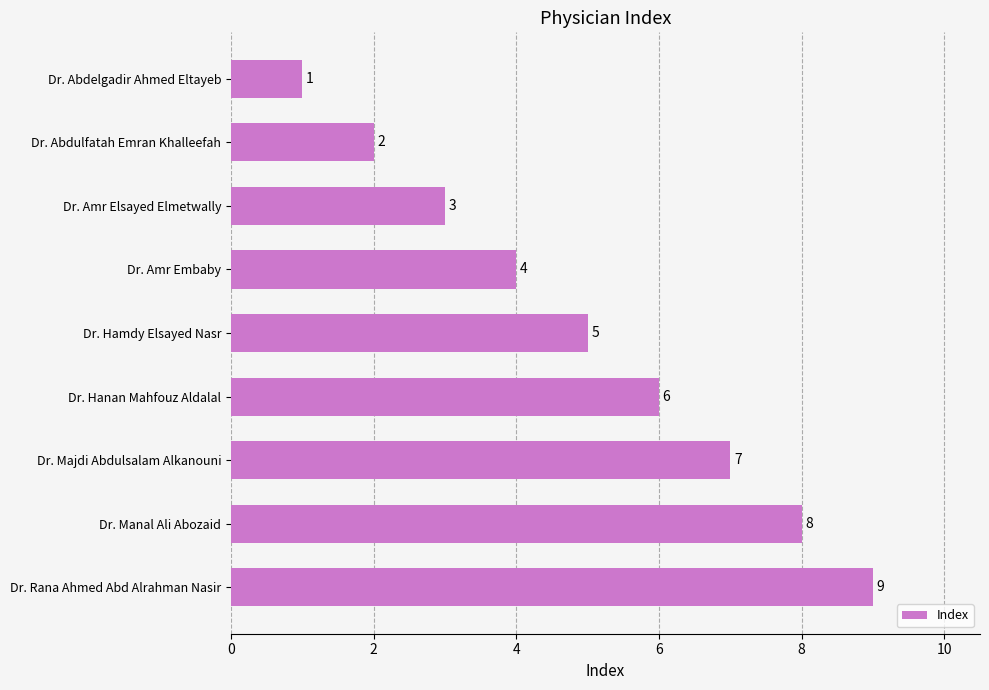

What is the label of the 7th bar from the top?

Dr. Majdi Abdulsalam Alkanouni